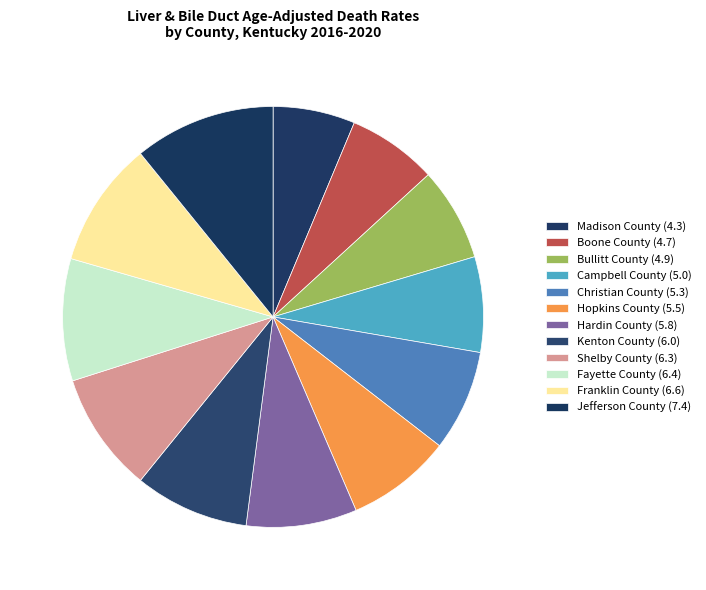

Is there any slice that represents more than half of the pie?

No